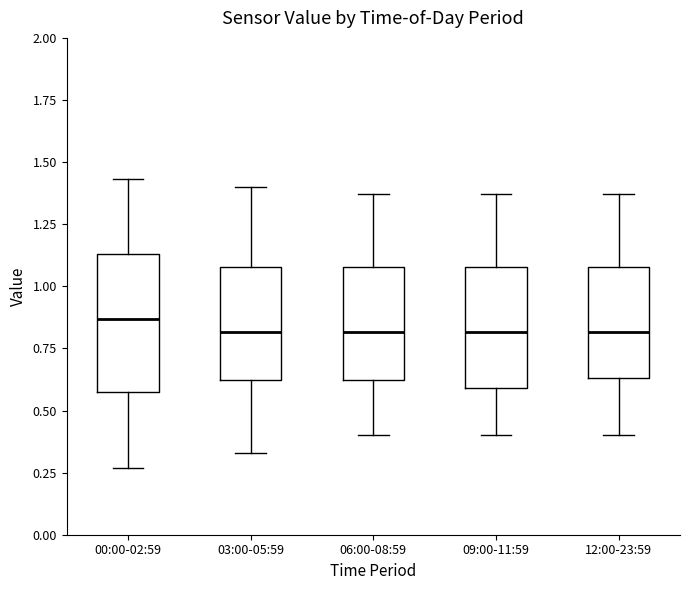

Reading left to right, read every box against the y-axis: the position of its median line, the range the box covers, and the ends of its whiskers. The values are not printed on the chart, so give them approximately, as read against the axis.

00:00-02:59: median 0.85, box 0.60 to 1.15, whiskers 0.25 to 1.45
03:00-05:59: median 0.80, box 0.60 to 1.10, whiskers 0.35 to 1.40
06:00-08:59: median 0.80, box 0.60 to 1.10, whiskers 0.40 to 1.35
09:00-11:59: median 0.80, box 0.60 to 1.10, whiskers 0.40 to 1.35
12:00-23:59: median 0.80, box 0.65 to 1.10, whiskers 0.40 to 1.35